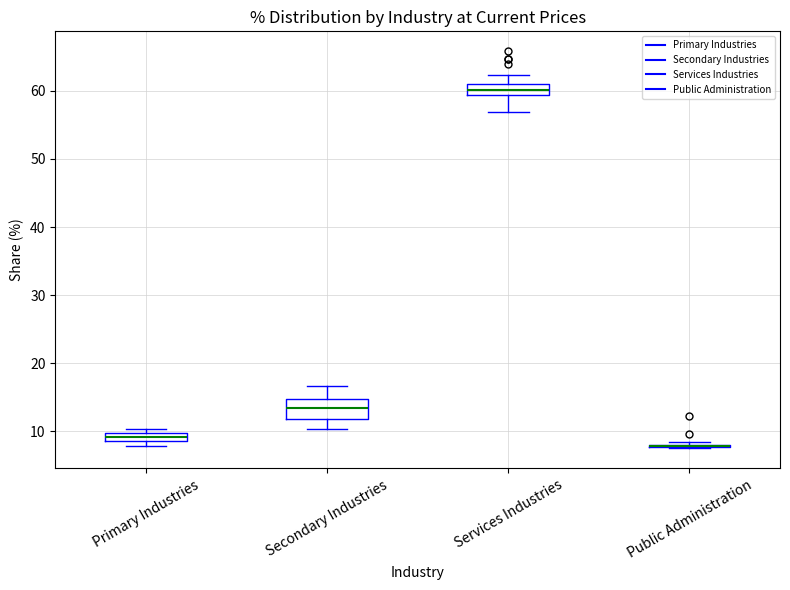

Which box is the tallest, from its lower edge to its upper edge?

Secondary Industries